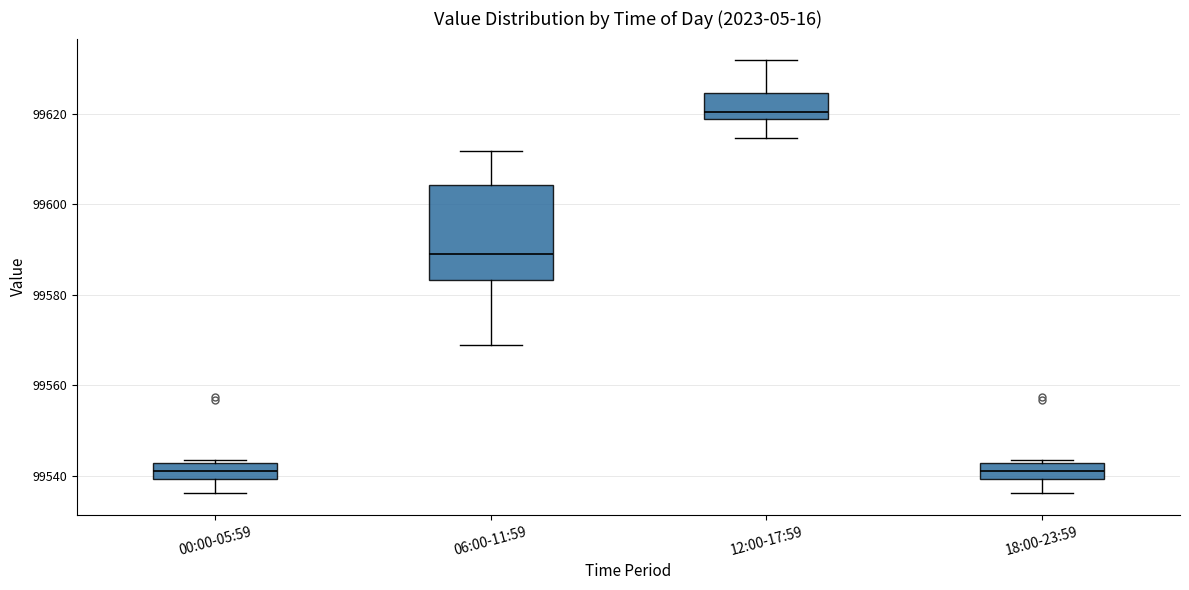

Reading left to right, read every box against the y-axis: the position of its median line, the range the box covers, and the ends of its whiskers. The values are not printed on the chart, so give them approximately, as read against the axis.

00:00-05:59: median 99542 (inside the box), box 99540 to 99542, whiskers 99536 to 99544
06:00-11:59: median 99588, box 99584 to 99604, whiskers 99568 to 99612
12:00-17:59: median 99620, box 99618 to 99624, whiskers 99614 to 99632
18:00-23:59: median 99542 (inside the box), box 99540 to 99542, whiskers 99536 to 99544